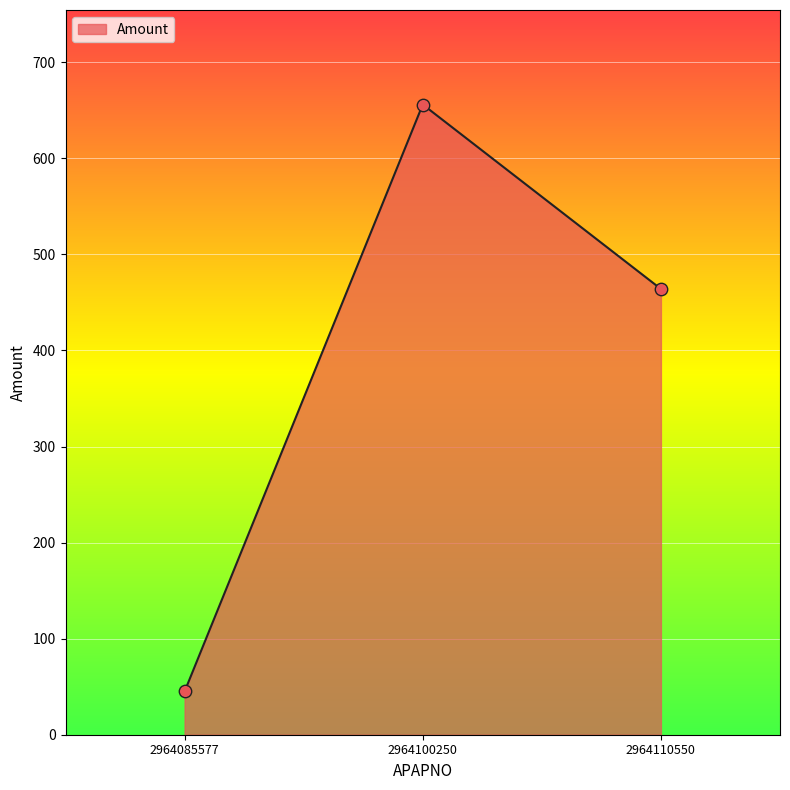

What is the ratio of the value at 2964100250 to the value at 2964085577?

14.6